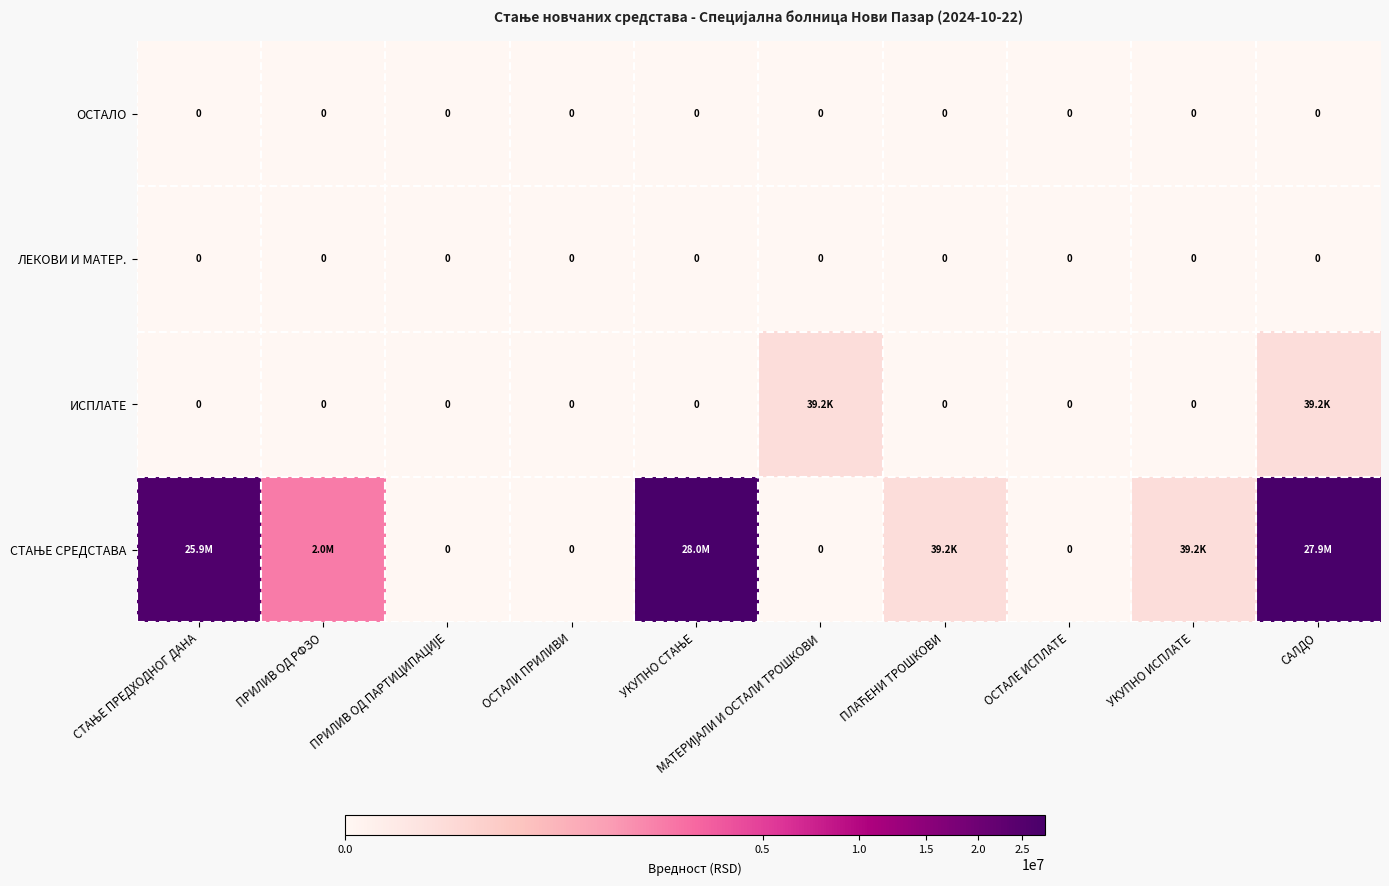

At ОСТАЛИ ПРИЛИВИ, list the series in order from smallest to largest.

СТАЊЕ СРЕДСТАВА, ИСПЛАТЕ, ЛЕКОВИ И МАТЕР., ОСТАЛО